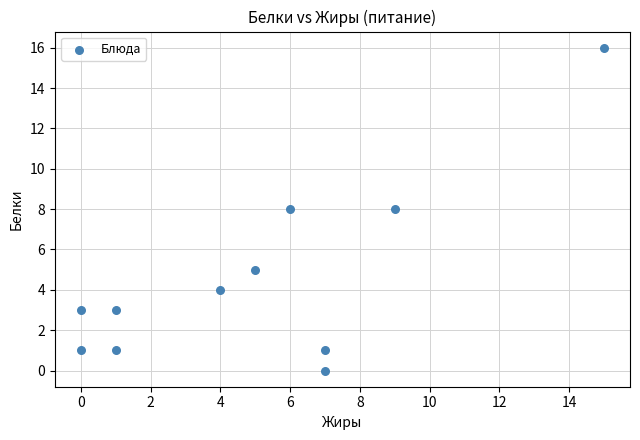

What is the average X value?

5